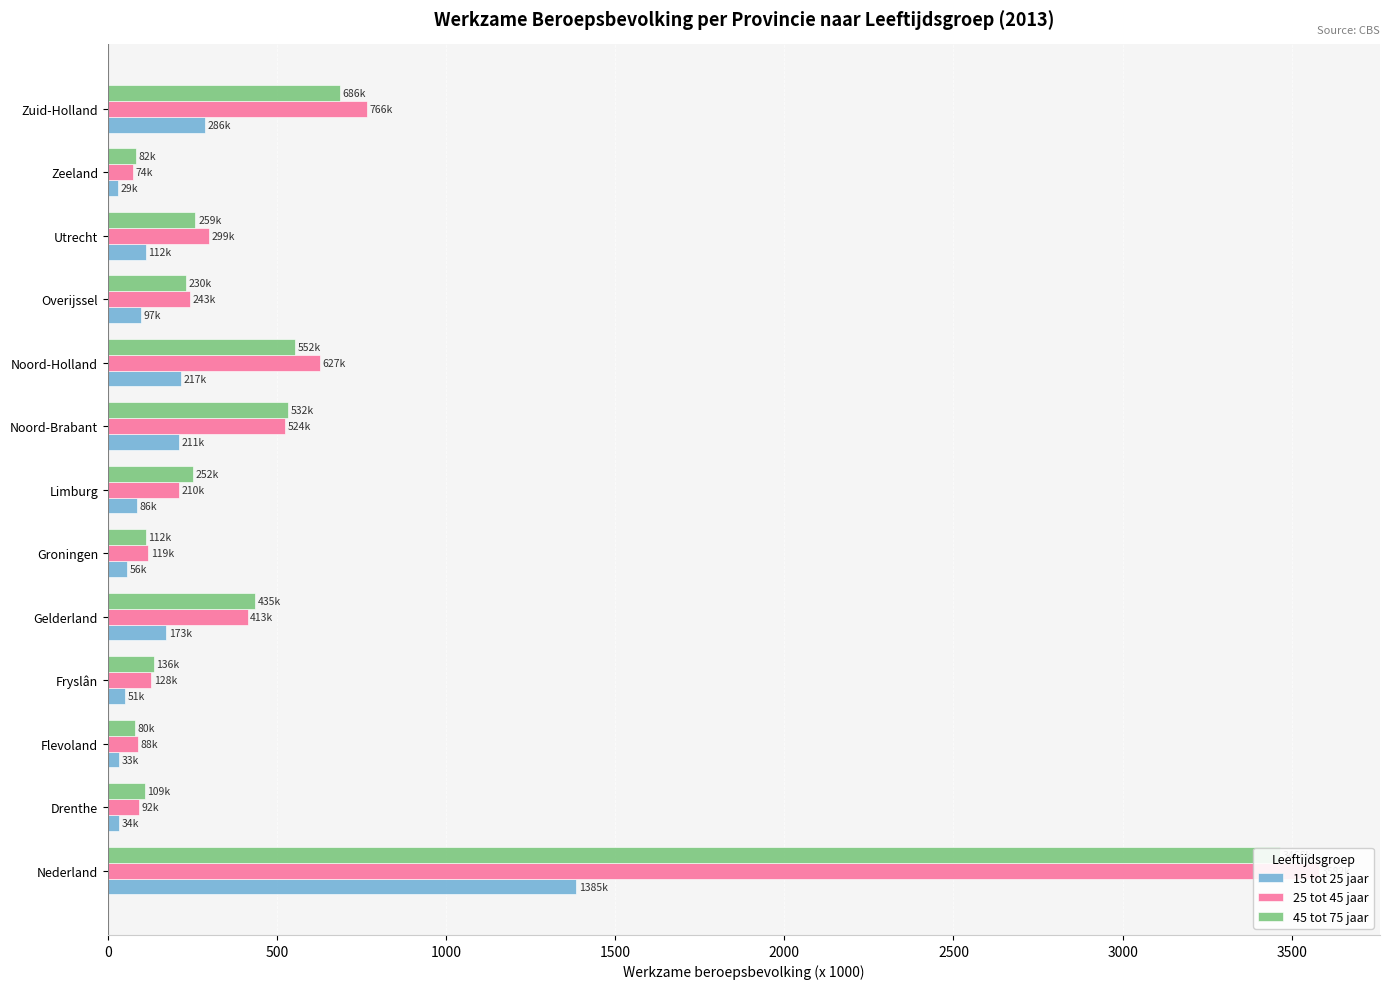

The value of 15 tot 25 jaar at Overijssel is 97. True or false?

True